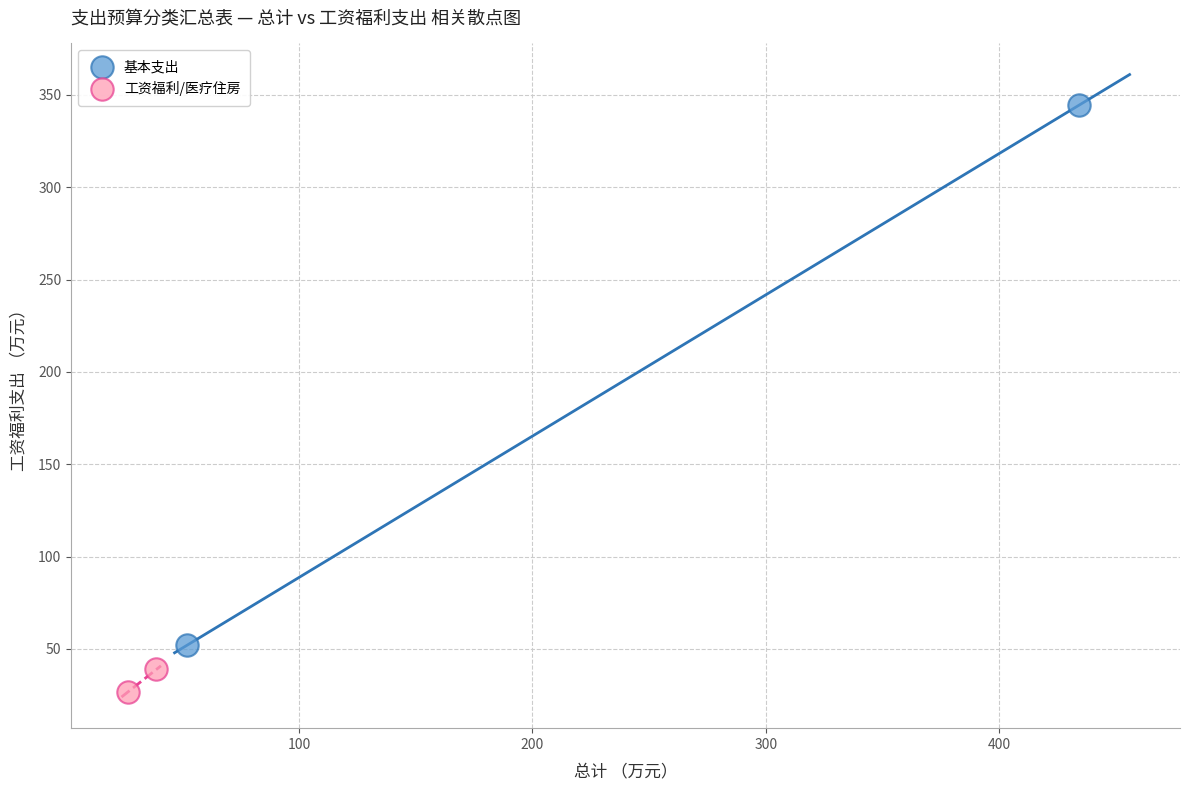

What are all the series names shown in the legend?

基本支出, 工资福利/医疗住房